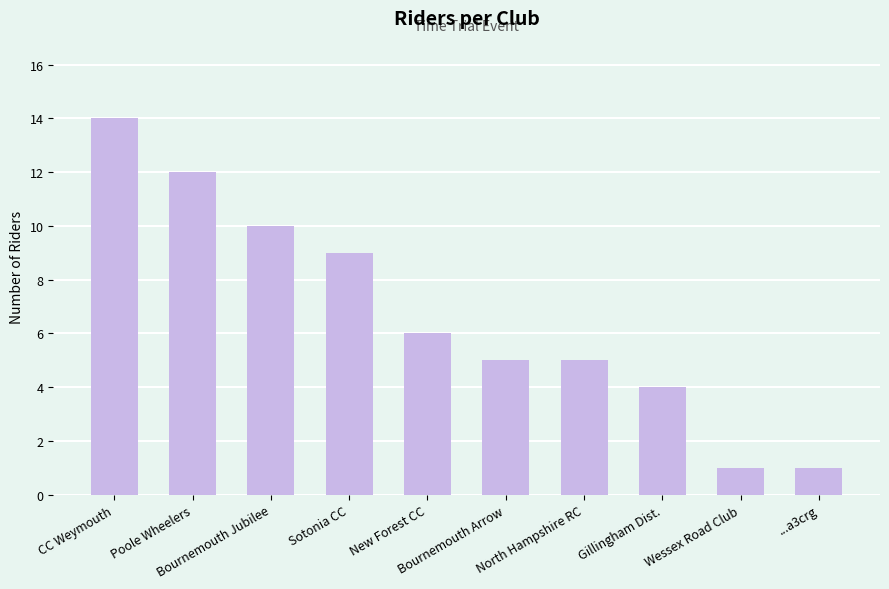

Reading left to right, what are all the values shown in this chart?

CC Weymouth=14	Poole Wheelers=12	Bournemouth Jubilee=10	Sotonia CC=9	New Forest CC=6	Bournemouth Arrow=5	North Hampshire RC=5	Gillingham Dist.=4	Wessex Road Club=1	...a3crg=1